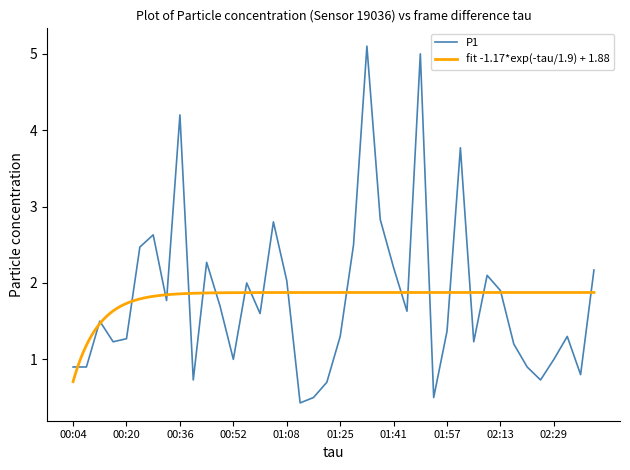

Count the number of values greater than 1.

28